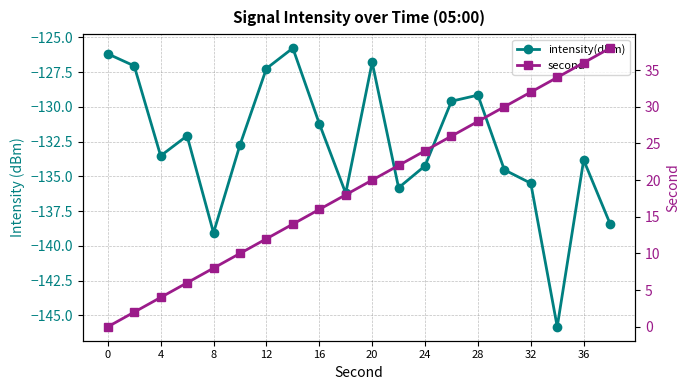

Which series has the largest total across all categories?

second